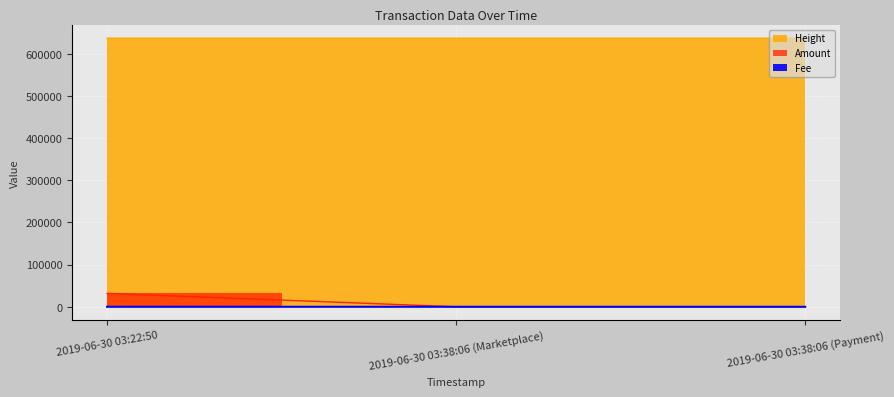

Is the value of Amount at 2019-06-30 03:38:06 (Payment) greater than the value of Height at 2019-06-30 03:22:50?

No